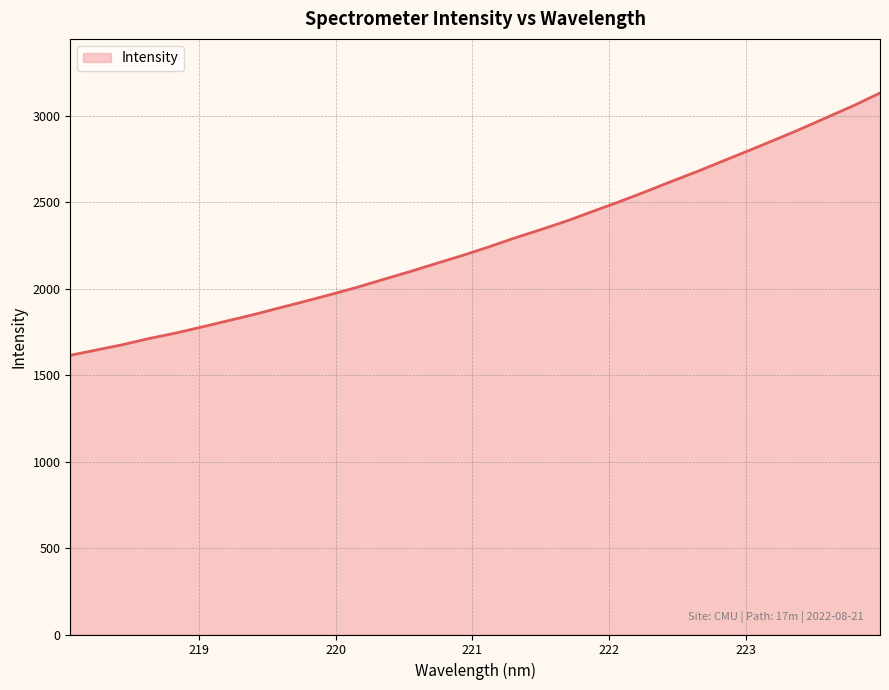

What is the maximum value shown in the chart?

3131.9